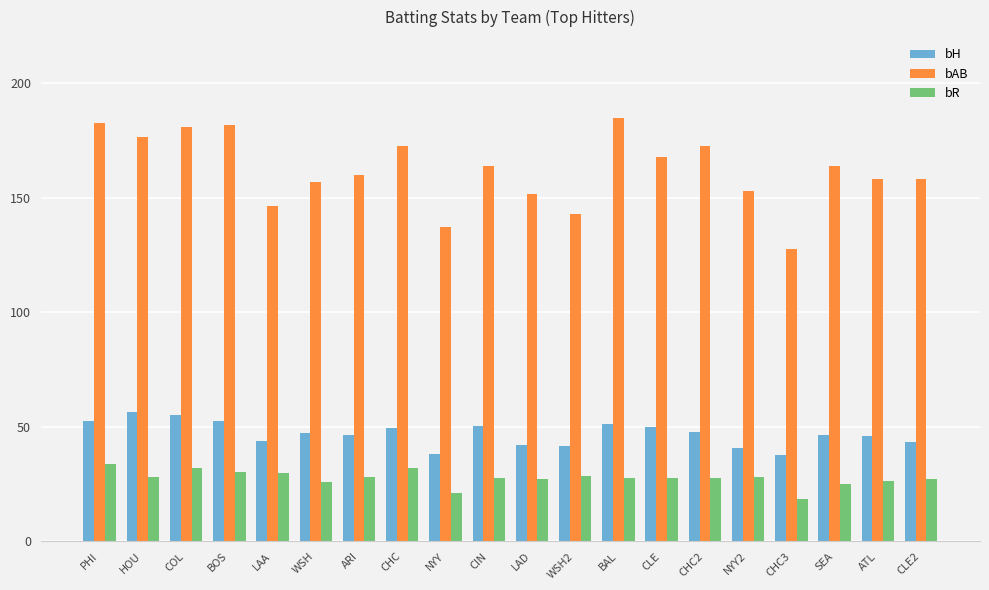

Read the bAB value at CLE.

167.7